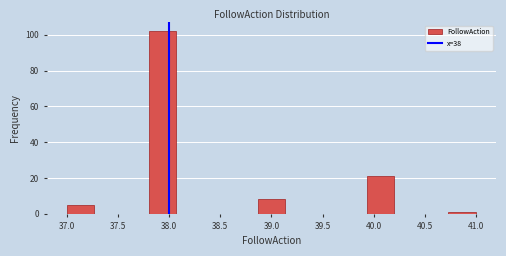

Which range on the x-axis has the tallest bar?

37.80 to 38.05